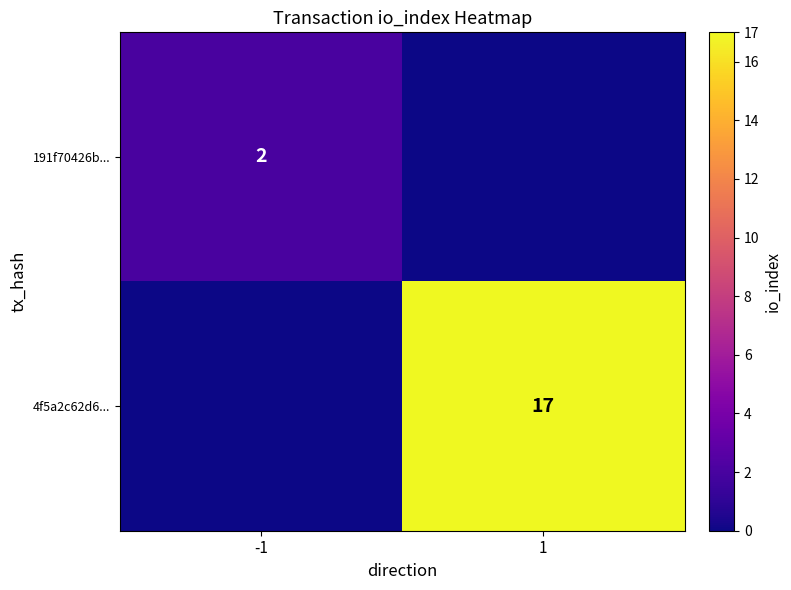

Which category has the highest value across all series?

1